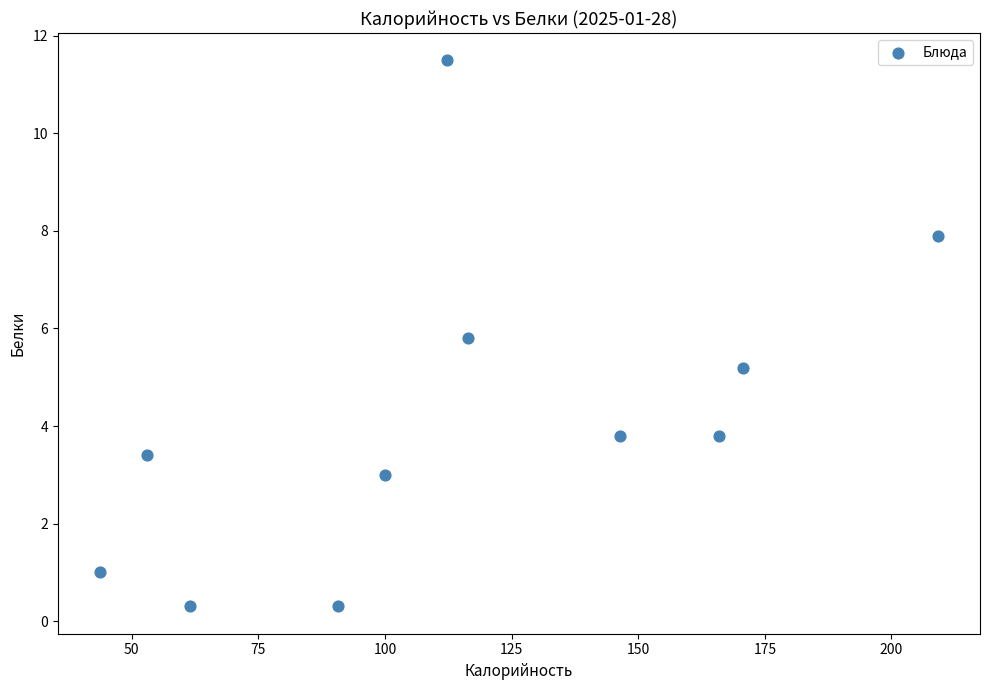

What Y value in the scatter plot is closest to 5?

5.2